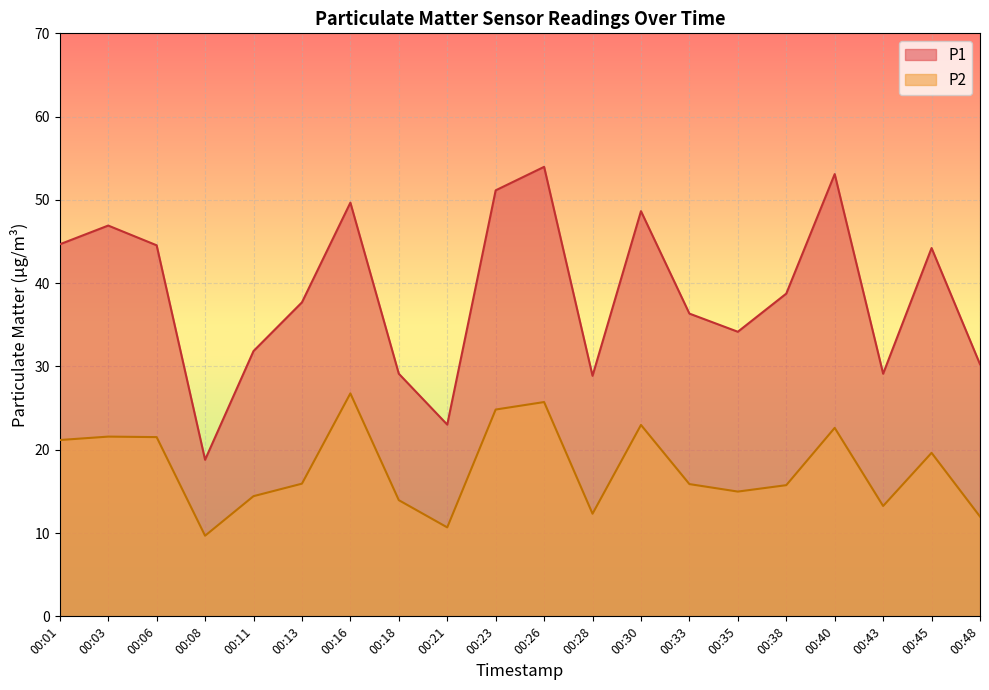

At which category does P1 reach its first local valley?

00:08